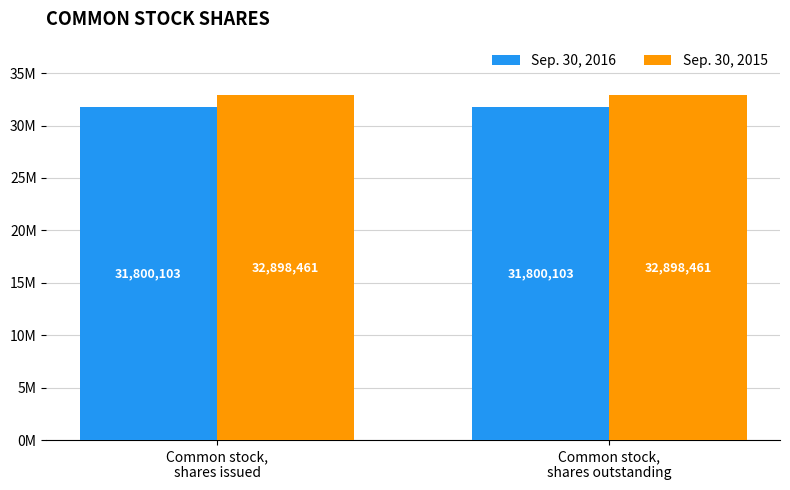

What is the highest value of the Sep. 30, 2015 series?

32898461